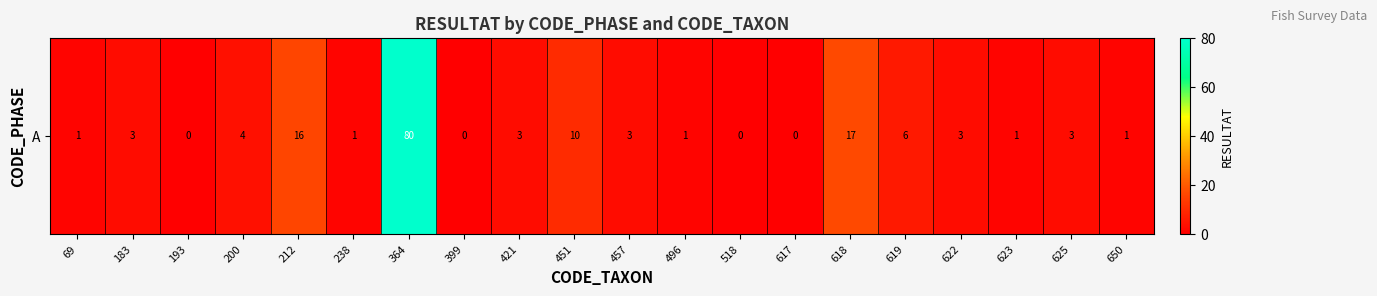

List the labels in order of value, largest first.

364, 618, 212, 451, 619, 200, 183, 421, 457, 622, 625, 69, 238, 496, 623, 650, 193, 399, 518, 617